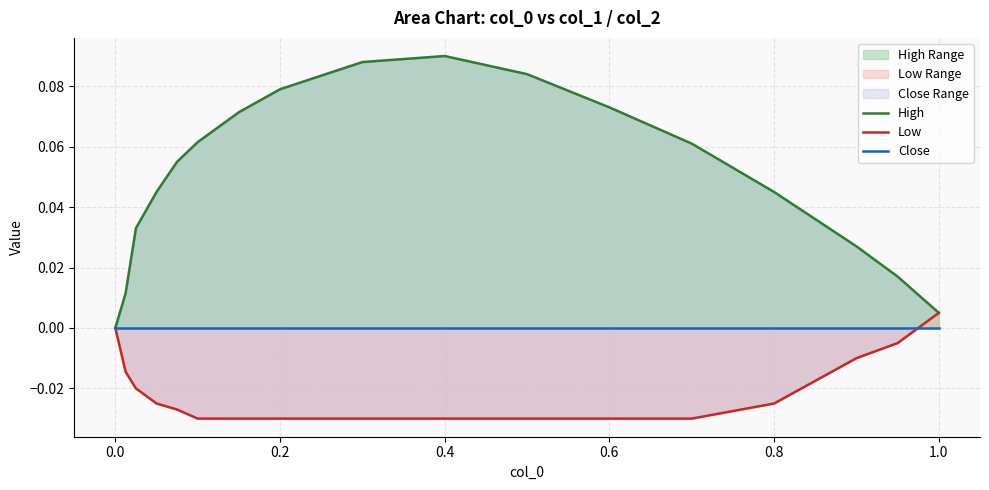

Is the value of Close at 0.4 greater than the value of High at 11?

No